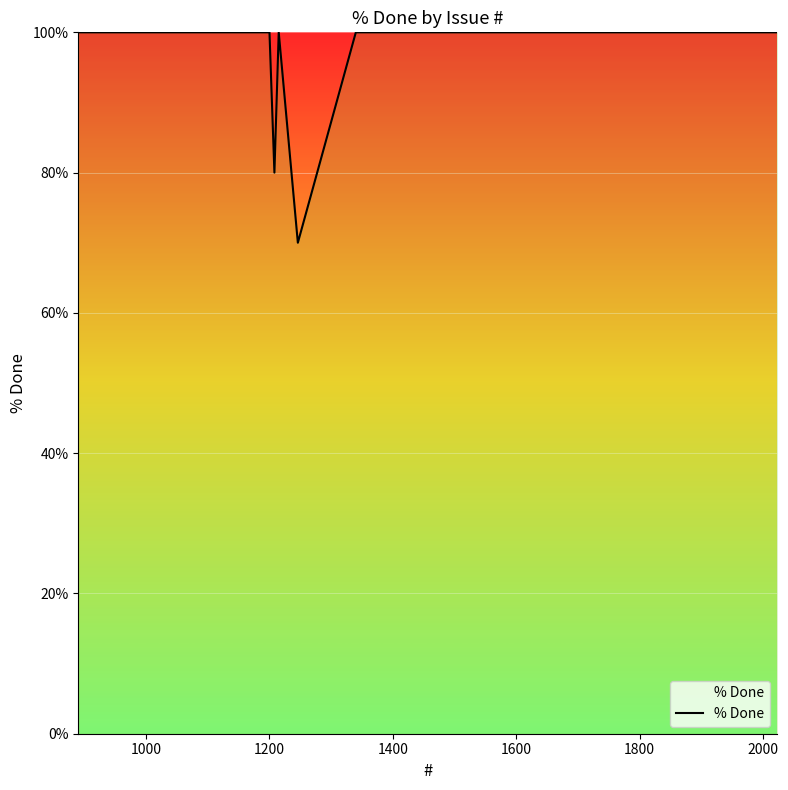

What is the smallest value displayed?

70